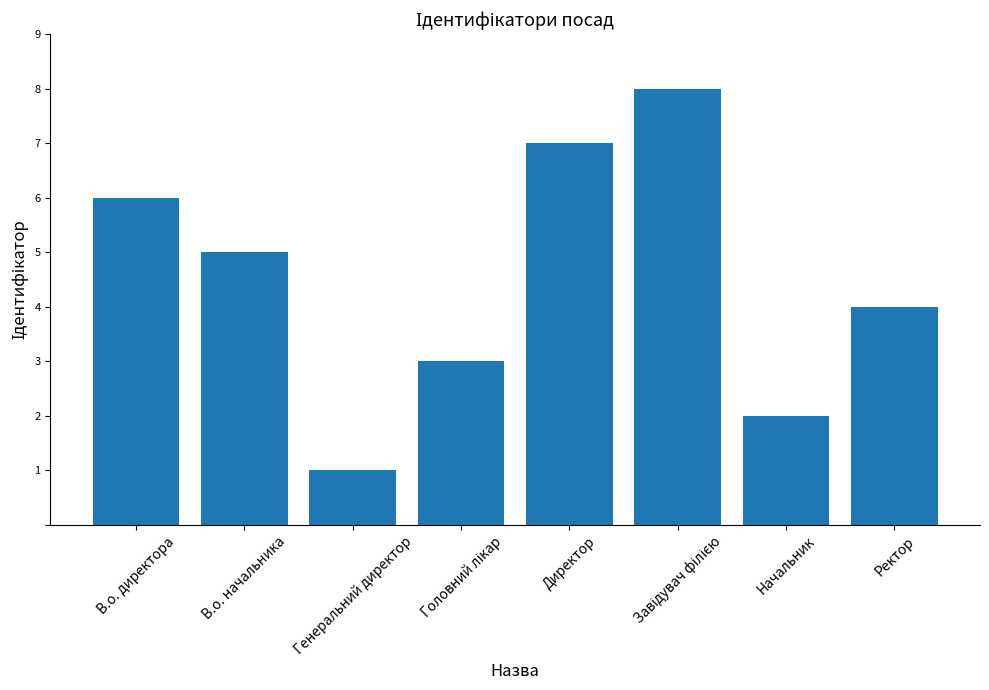

What is the difference between the second highest and second lowest values?

5